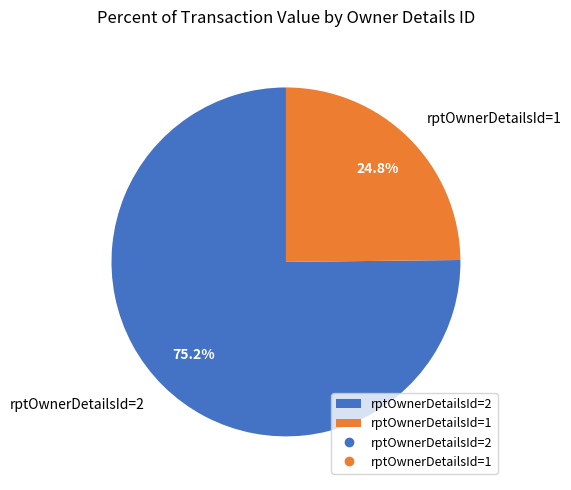

Rank the categories by value from lowest to highest.

rptOwnerDetailsId=1, rptOwnerDetailsId=2